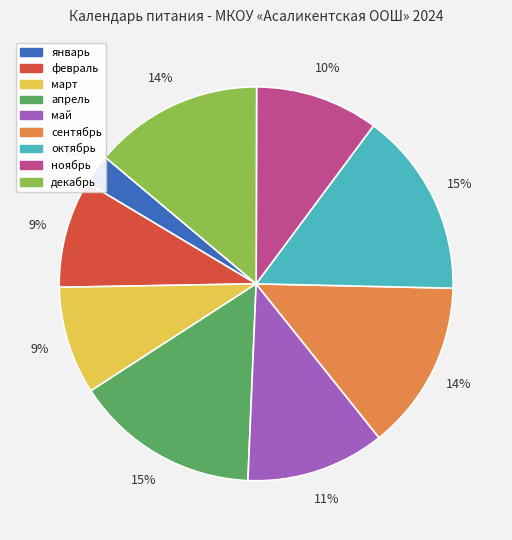

Is the sum of февраль and март greater than half?

No